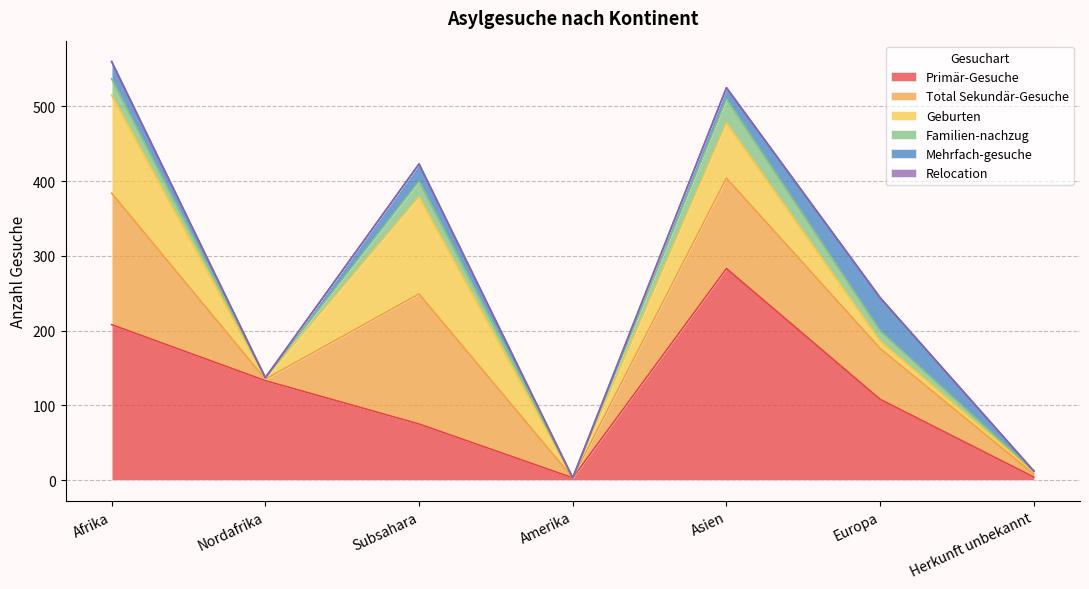

Where is Familien-nachzug nearest to the value 16?

Europa